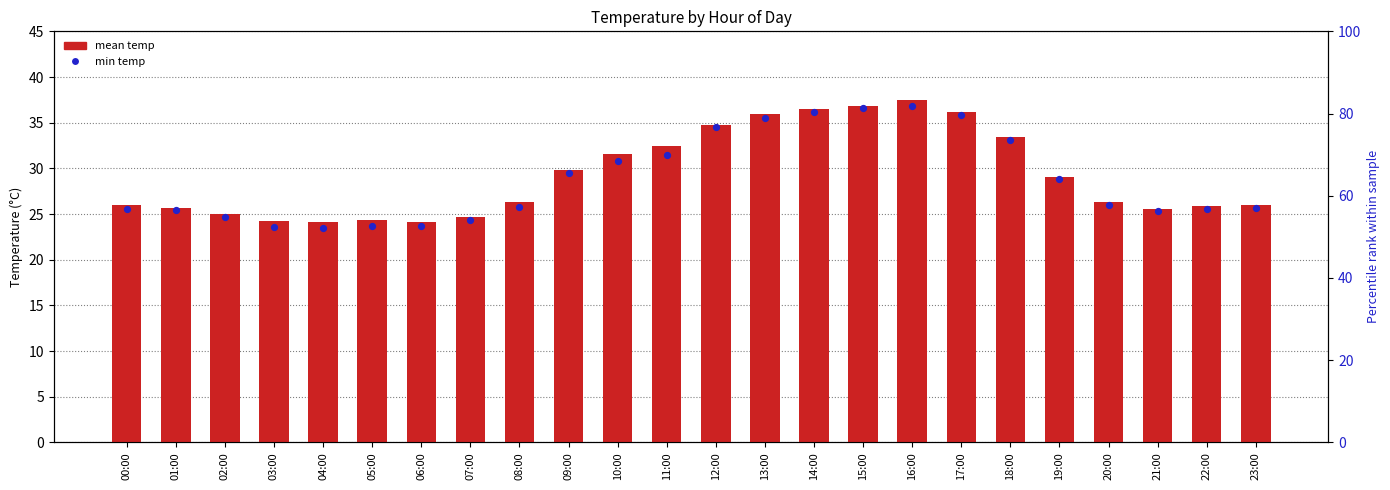

What is the total value across all series at 14:00?

72.7